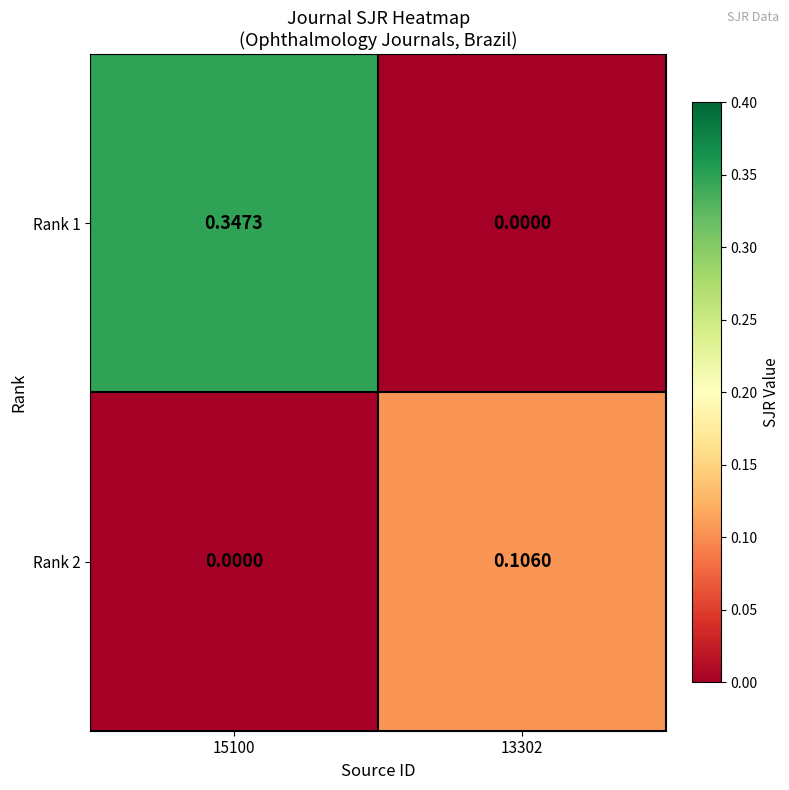

At 15100, list the series in order from smallest to largest.

Rank 2, Rank 1